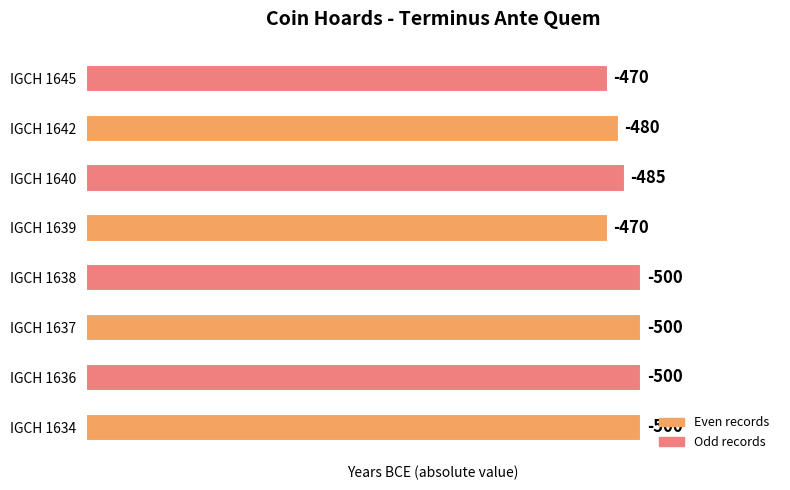

How many bars are there in total?

8